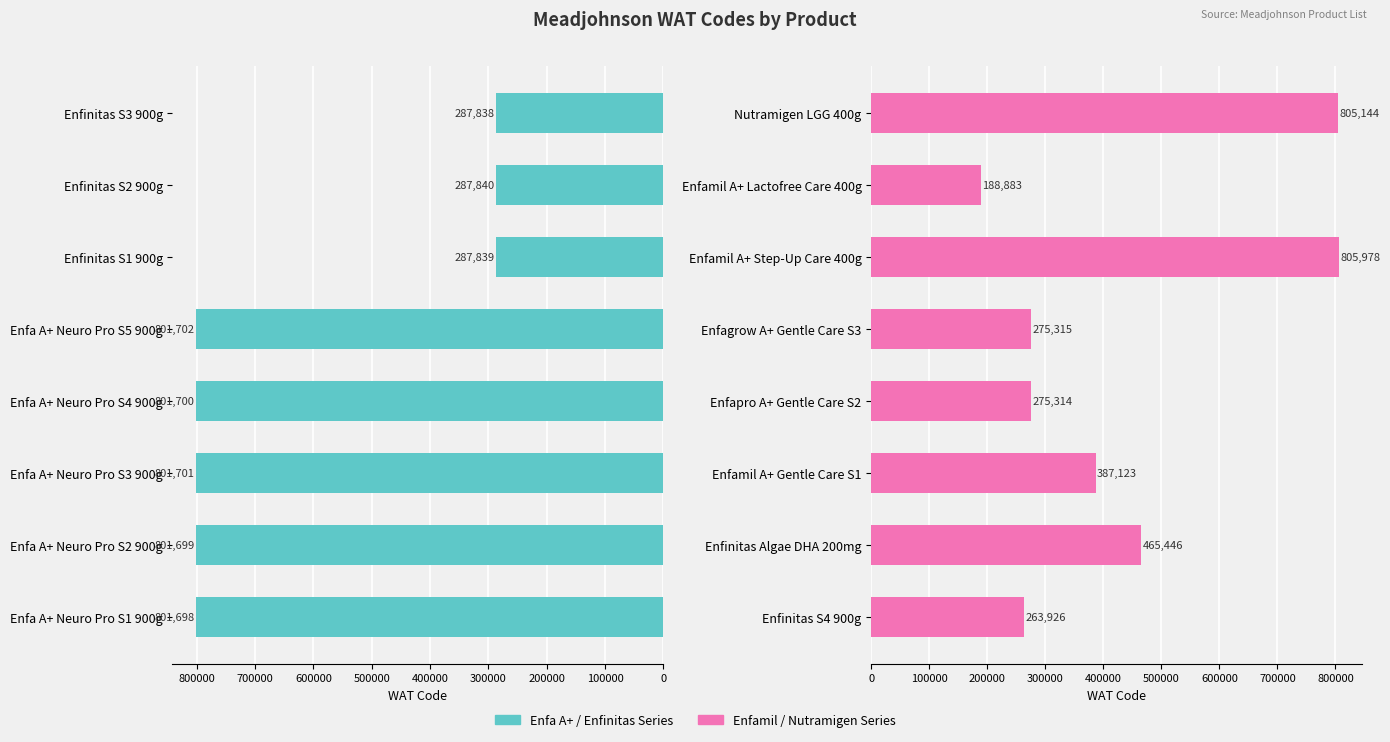

What are all the series names shown in the legend?

Enfa A+ / Enfinitas Series, Enfamil / Nutramigen Series